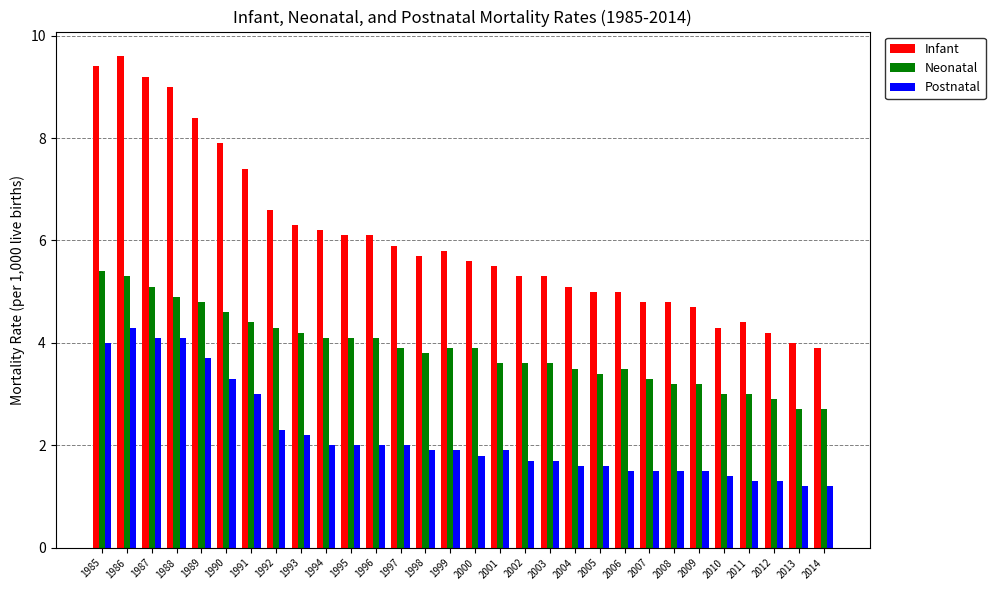

At 1985, list the series in order from largest to smallest.

Infant, Neonatal, Postnatal